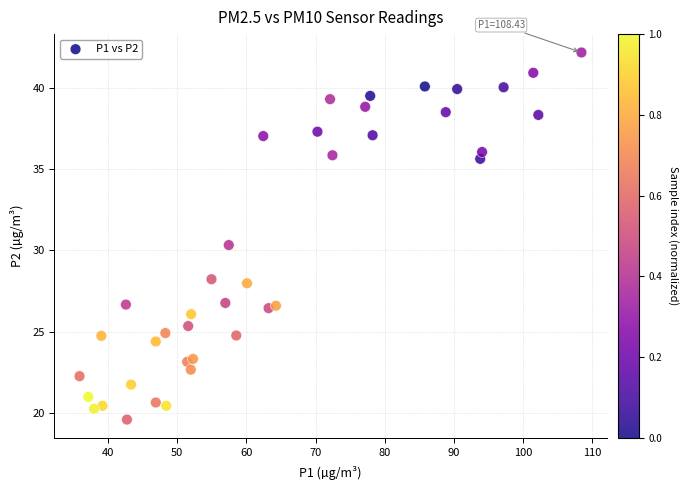

What Y value in the scatter plot is closest to 30?

30.3